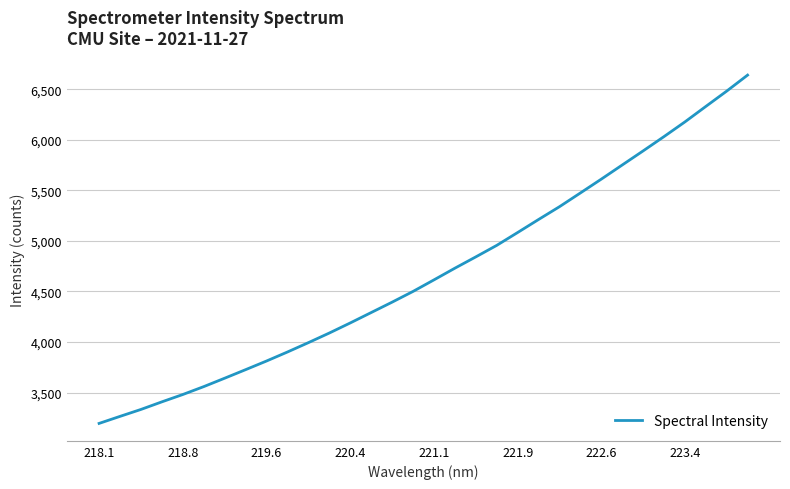

What is the difference between the maximum and minimum values?

3446.2